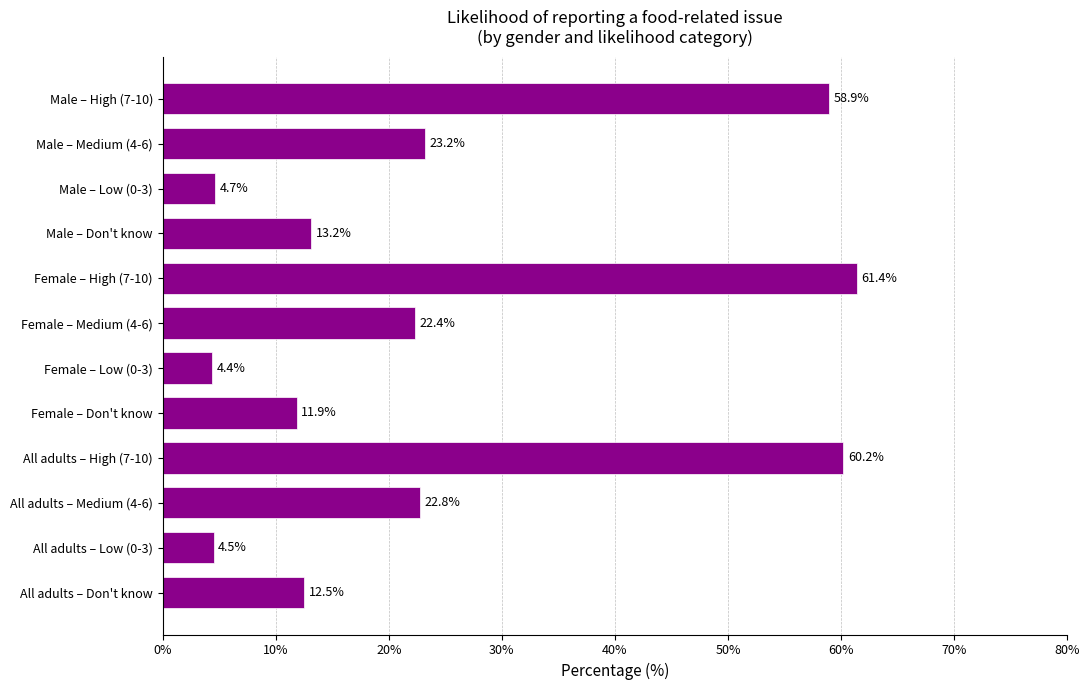

Reading top to bottom, what are all the values shown in this chart?

58.9	23.2	4.7	13.2	61.4	22.4	4.4	11.9	60.2	22.8	4.5	12.5